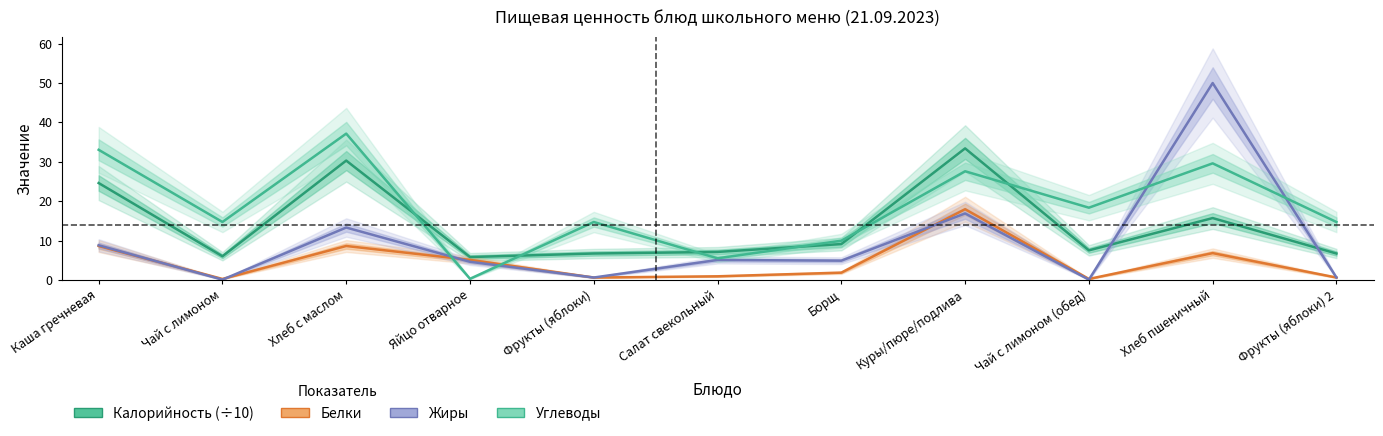

At which category does the chart reach its peak across all series?

Хлеб пшеничный